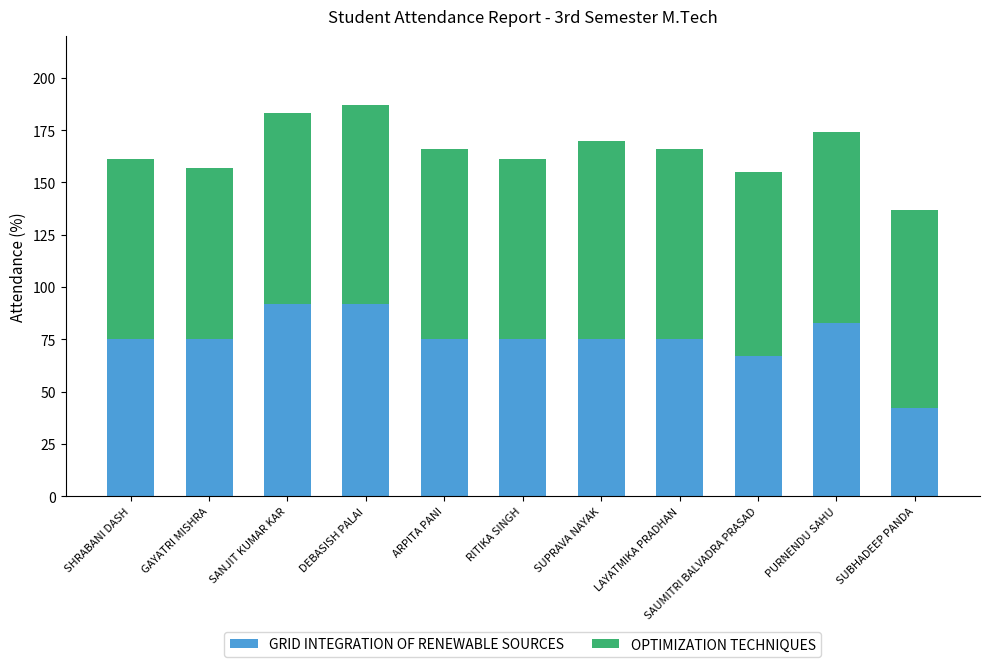

Is it true that GRID INTEGRATION OF RENEWABLE SOURCES equals 75 at LAYATMIKA PRADHAN?

True